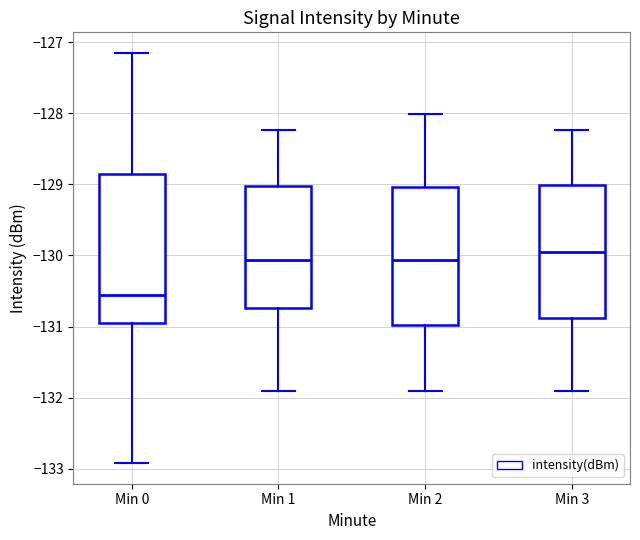

Which box has the lowest median line?

Min 0